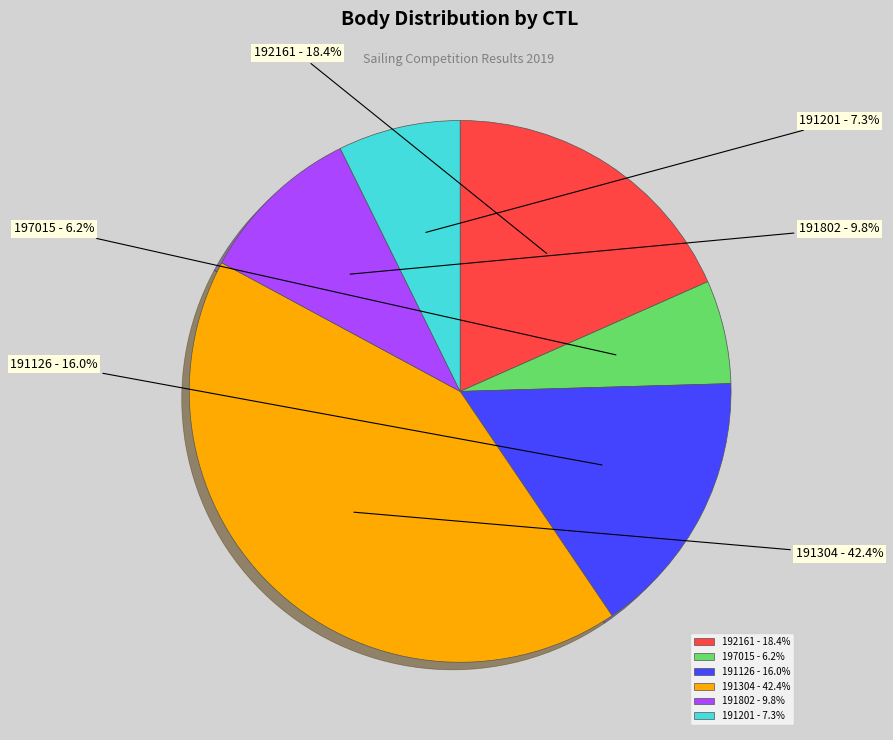

Which category has the biggest portion of the pie?

191304